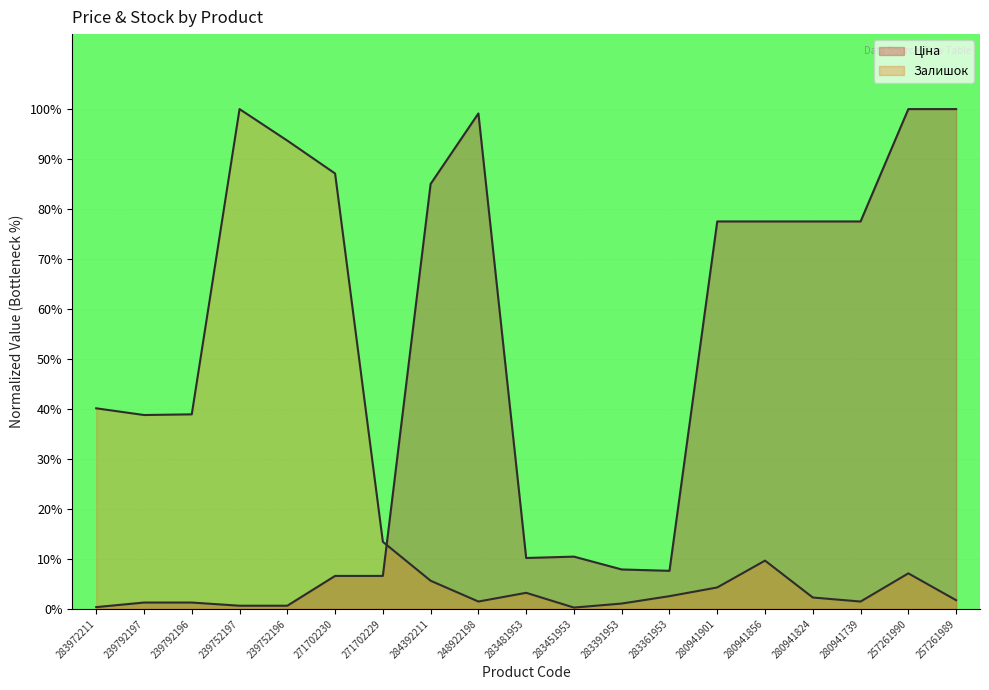

Which series changed the most between 284392211 and 248922198?

Ціна